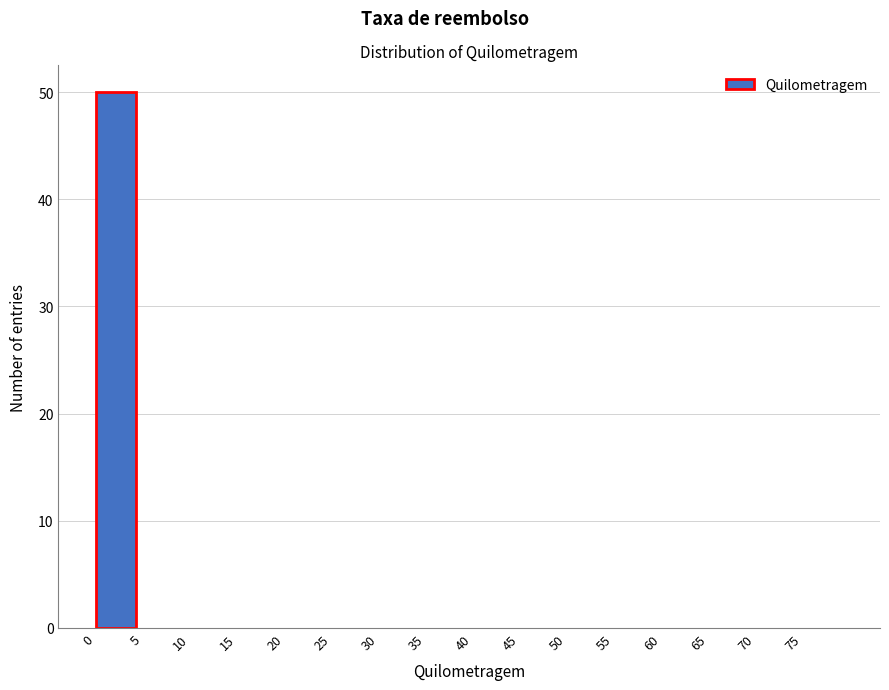

Reading left to right, transcribe this chart: for each bar, give the range it covers on the x-axis and its height. The values are not printed on the chart, so give them approximately, as read against the axis.

0 to 5: 50
5 to 10: 0
10 to 15: 0
15 to 20: 0
20 to 25: 0
25 to 30: 0
30 to 35: 0
35 to 40: 0
40 to 45: 0
45 to 50: 0
50 to 55: 0
55 to 60: 0
60 to 65: 0
65 to 70: 0
70 to 75: 0
75 to 80: 0